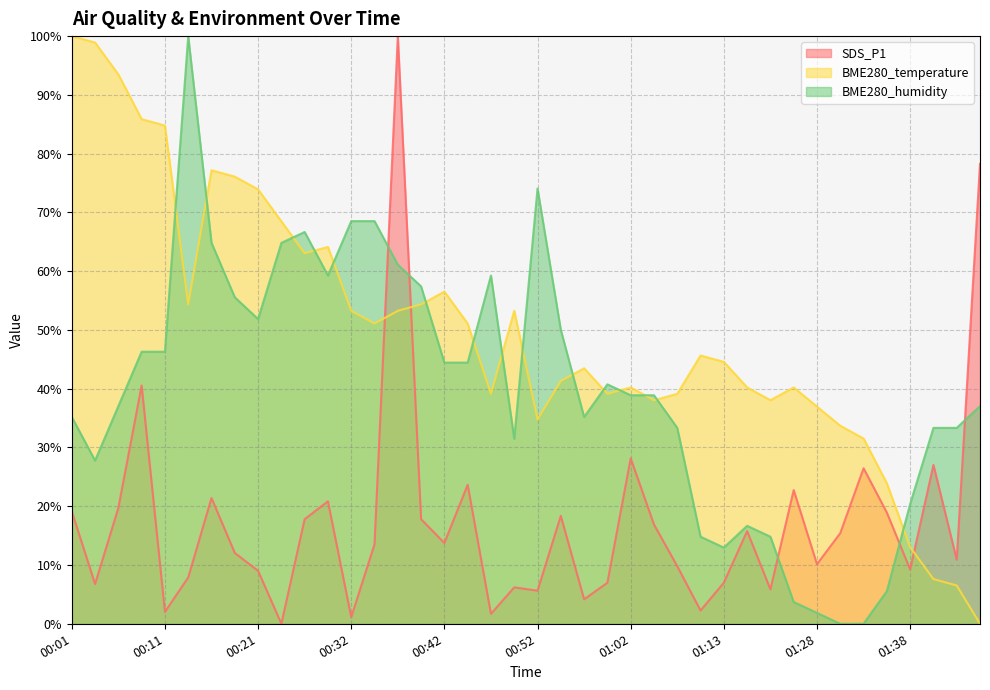

How many intersections are there between BME280_temperature and BME280_humidity?

15